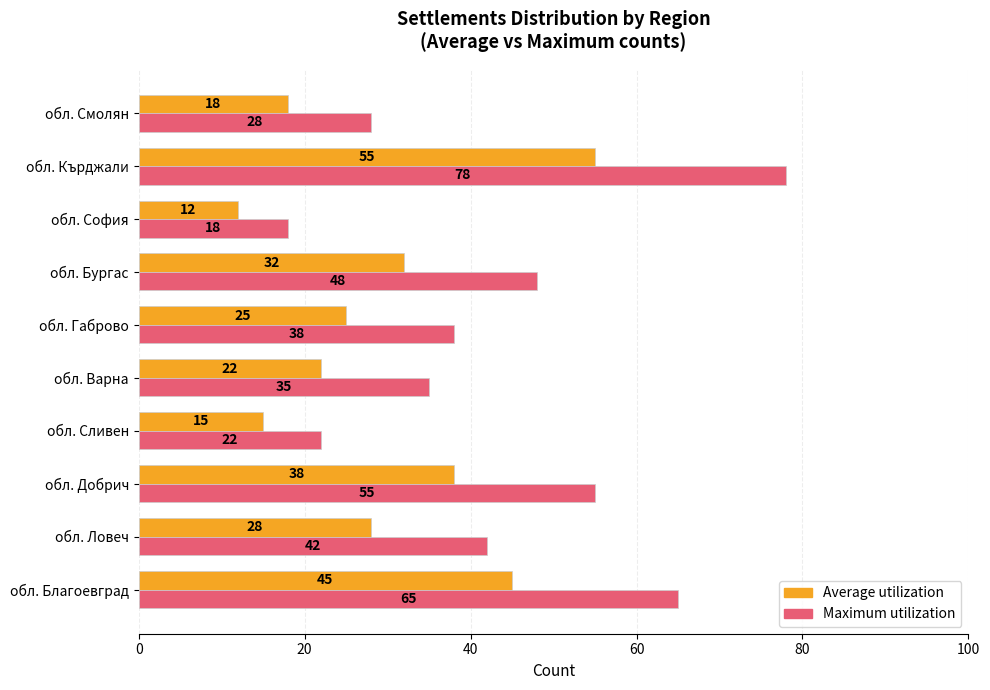

What is the difference between the maximum and second lowest values in the Maximum utilization series?

56